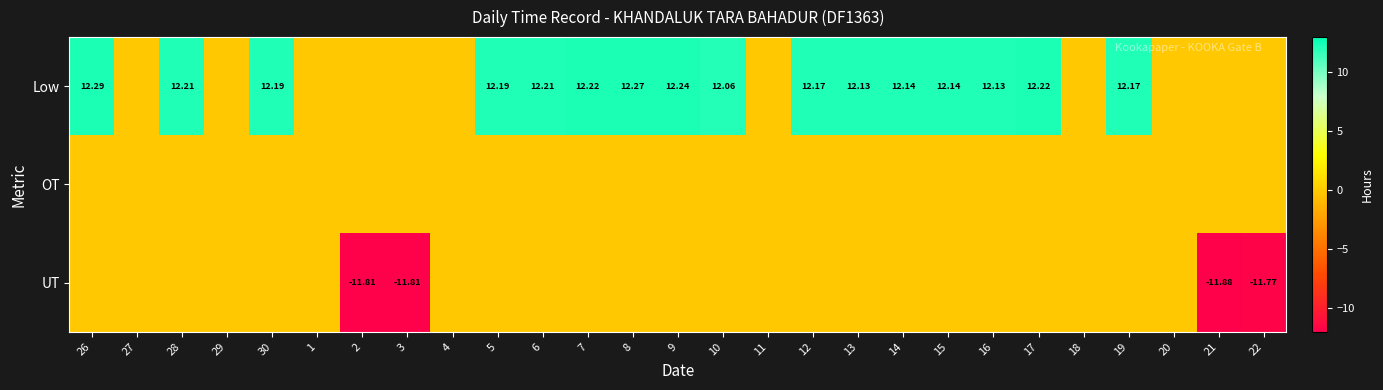

What is the difference between the maximum and minimum values in the UT series?

11.9